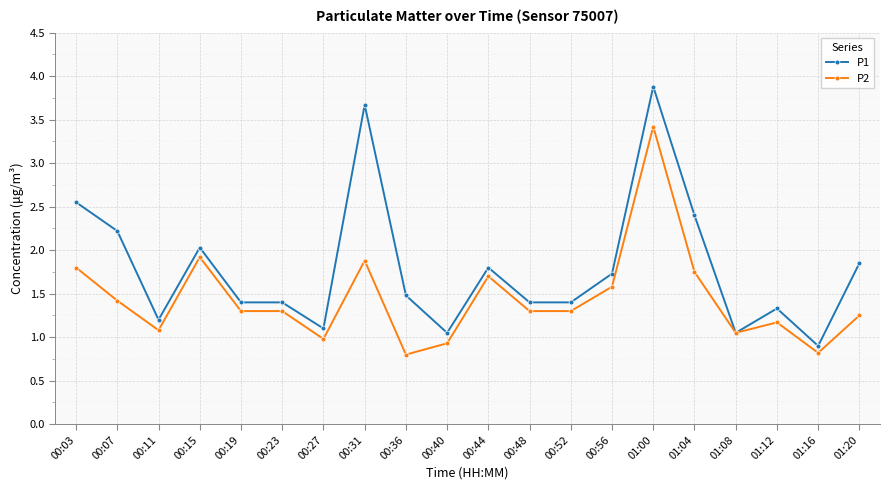

True or false: P1 has a value of 1.4 at 01:16.

False